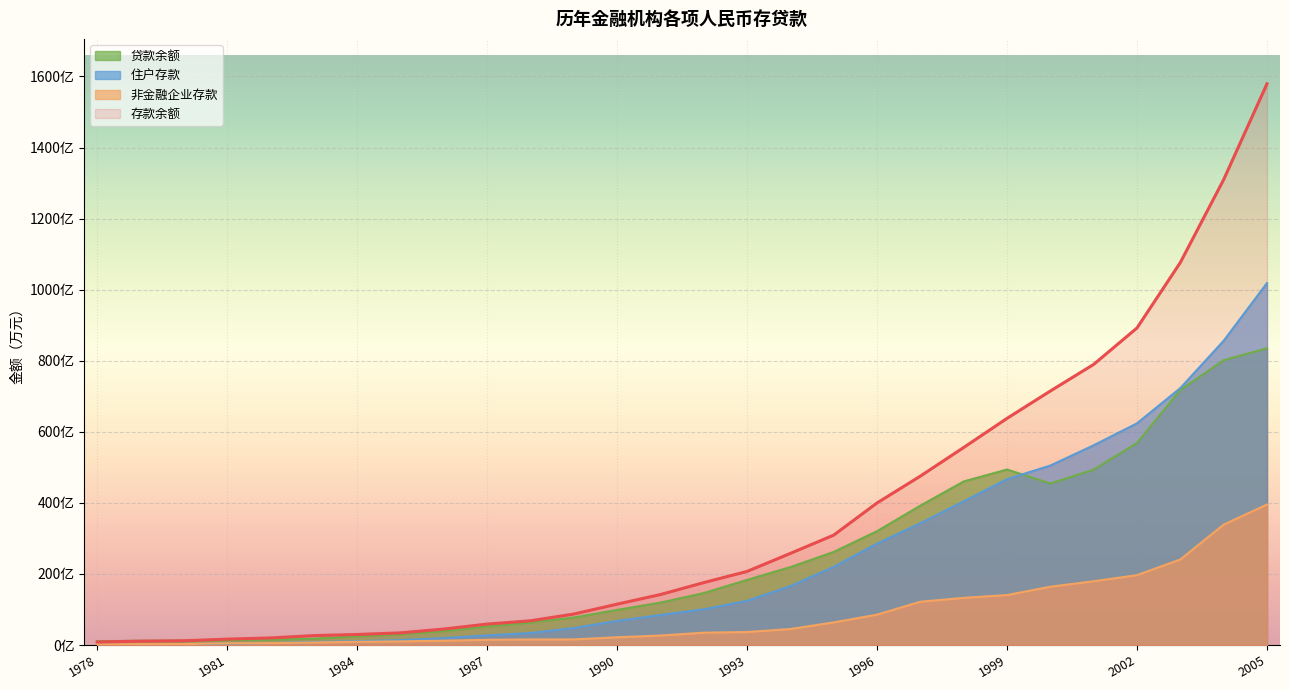

Which category has the lowest value in the 存款余额 series?

1978